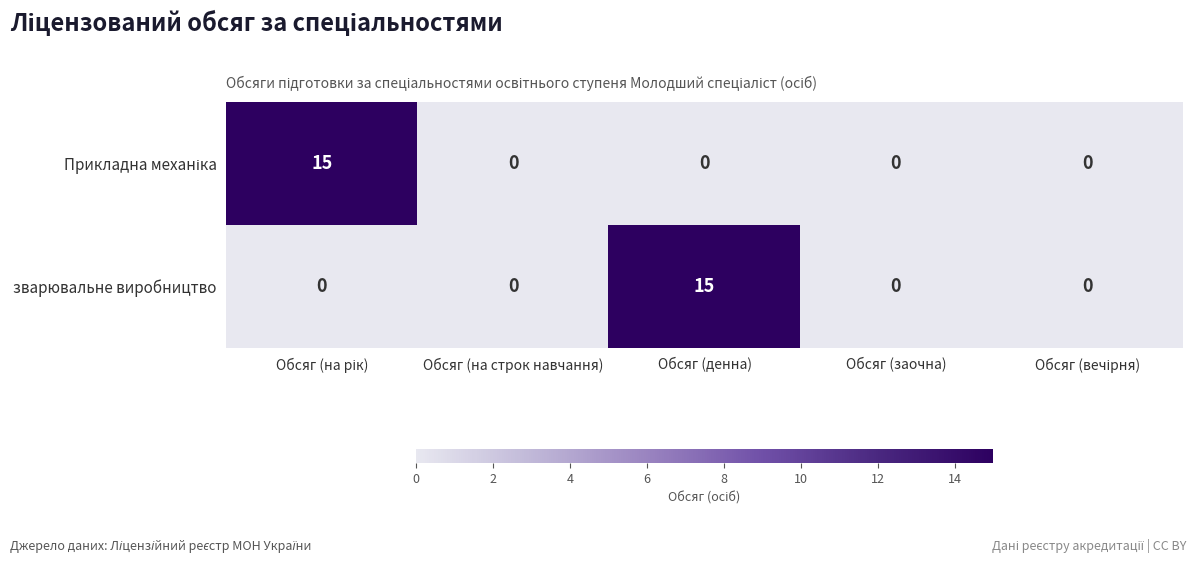

Is it true that зварювальне виробництво equals 0 at Обсяг (на строк навчання)?

True